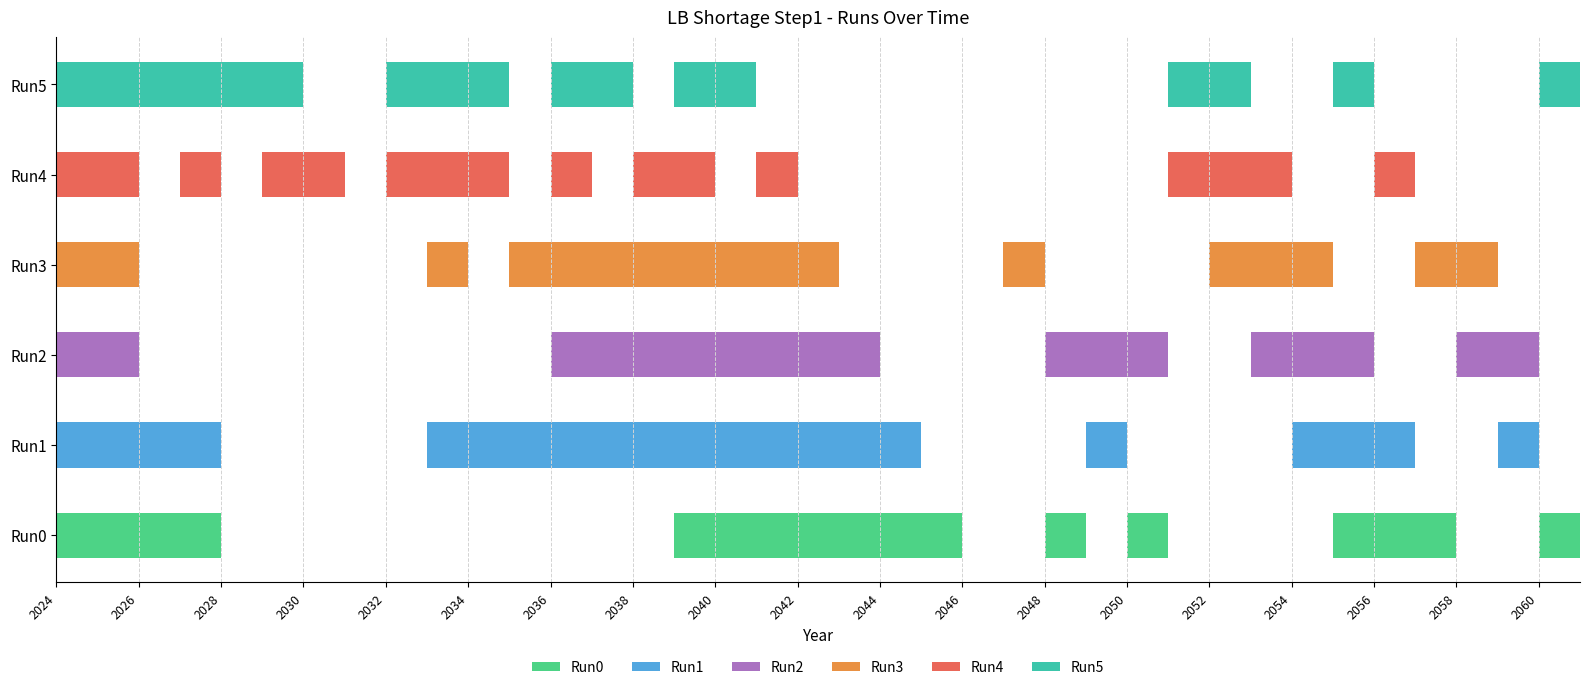

What is the difference between the Run5 values at 2027-12-31 and 2038-12-31?

1